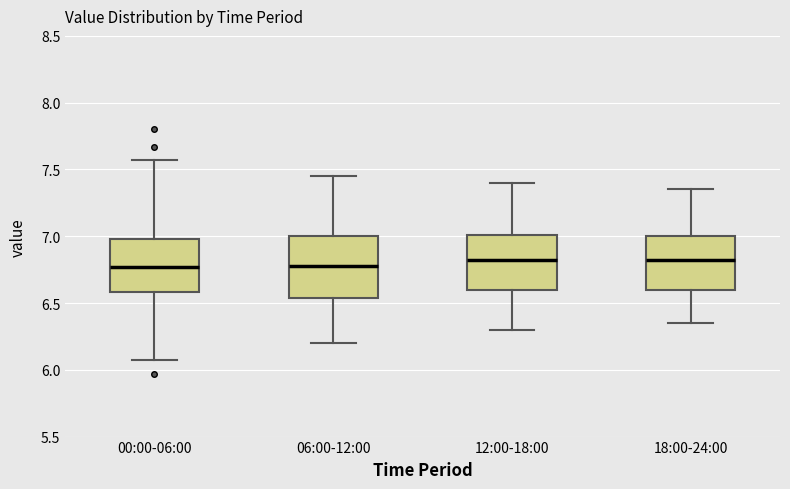

Reading left to right, transcribe this box plot: for each box, give where its median line is, the range the box spans, and where its two whiskers end, as read against the y-axis. The values are not printed on the chart, so give them approximately, as read against the axis.

00:00-06:00: median 6.75, box 6.60 to 7.00, whiskers 6.05 to 7.55
06:00-12:00: median 6.80, box 6.55 to 7.00, whiskers 6.20 to 7.45
12:00-18:00: median 6.85, box 6.60 to 7.00, whiskers 6.30 to 7.40
18:00-24:00: median 6.85, box 6.60 to 7.00, whiskers 6.35 to 7.35